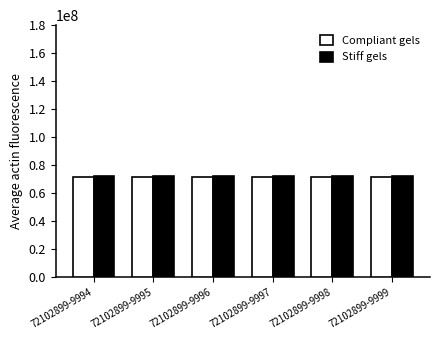

What is the maximum value for Stiff gels?

72100000